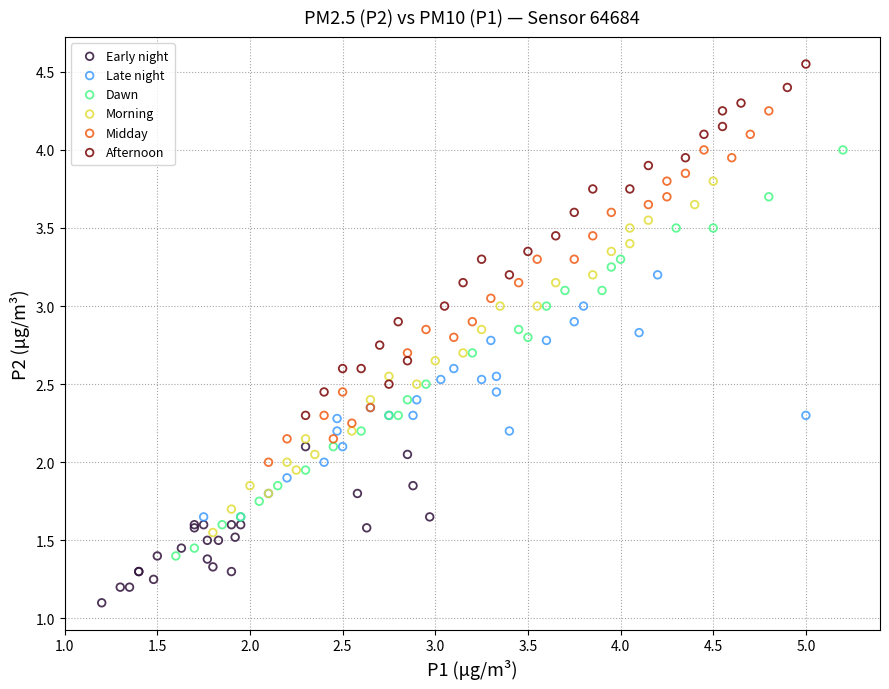

What are all the series names shown in the legend?

Early night, Late night, Dawn, Morning, Midday, Afternoon